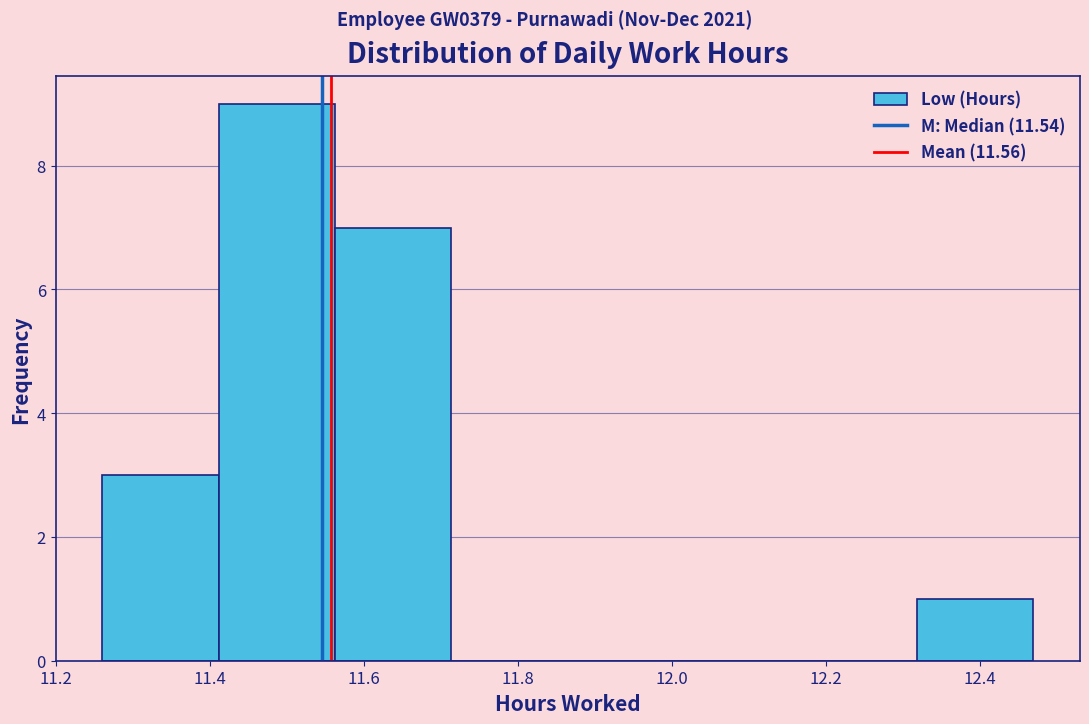

Reading left to right, transcribe this chart: for each bar, give the range it covers on the x-axis and its height. Neither the bar edges nor the heights are printed on the chart, so give them approximately, as read against the axes.

11.26 to 11.42: 3
11.42 to 11.56: 9
11.56 to 11.72: 7
11.72 to 11.86: 0
11.86 to 12.02: 0
12.02 to 12.16: 0
12.16 to 12.32: 0
12.32 to 12.48: 1